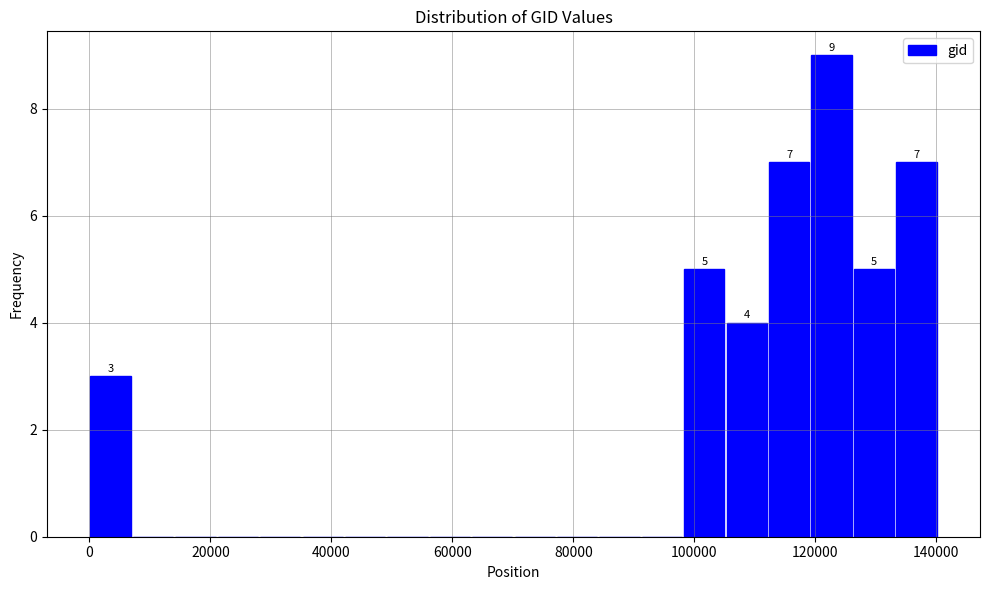

Around what value on the x-axis is the tallest bar? Give the approximate position of its centre, as read against the axis.

122000